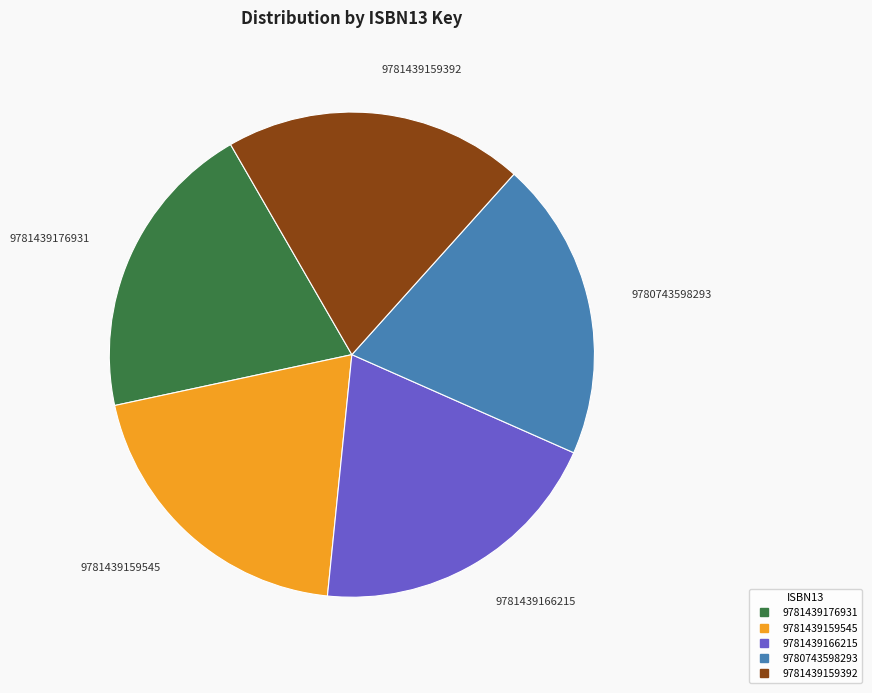

True or false: 9780743598293 accounts for 20% of the total.

True